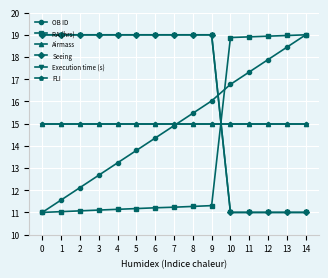

Does the chart have visible grid lines?

Yes